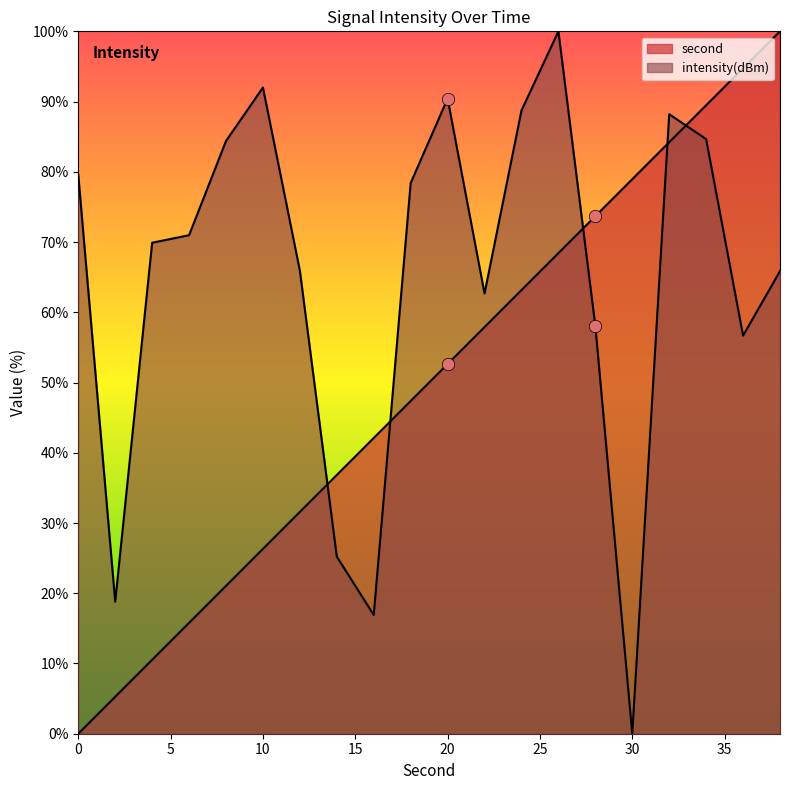

Which series has the largest Y range (max minus min)?

second